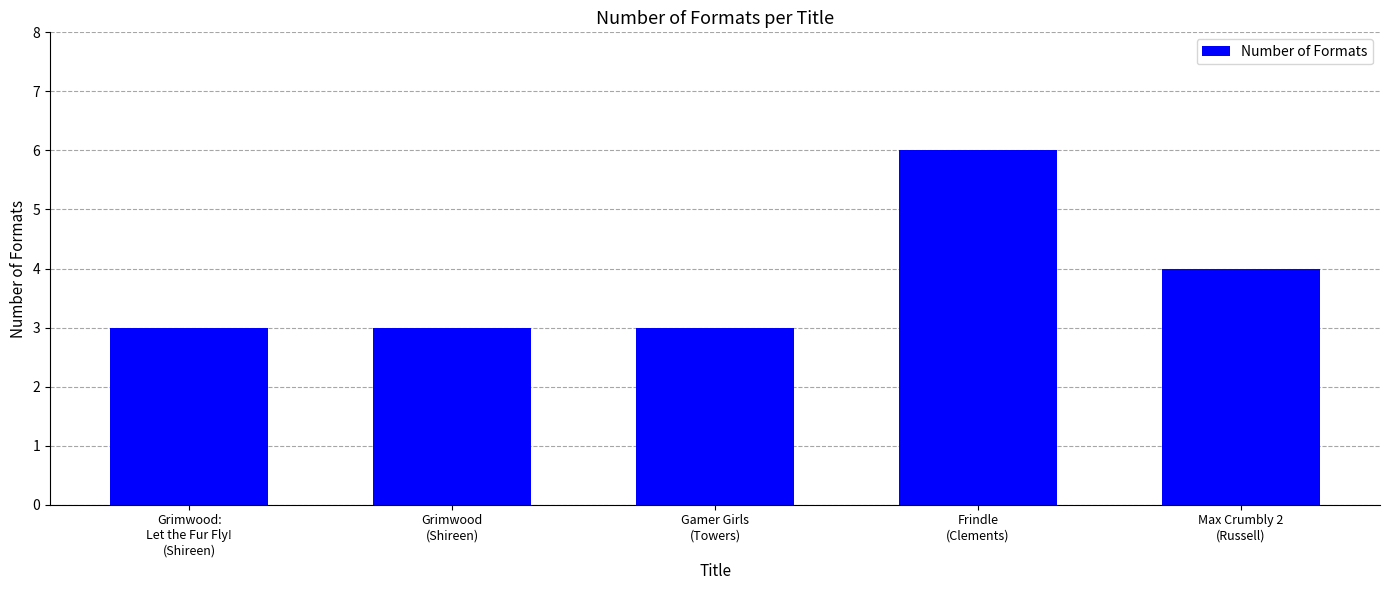

True or false: the data shows 4 at Max Crumbly 2
(Russell).

True